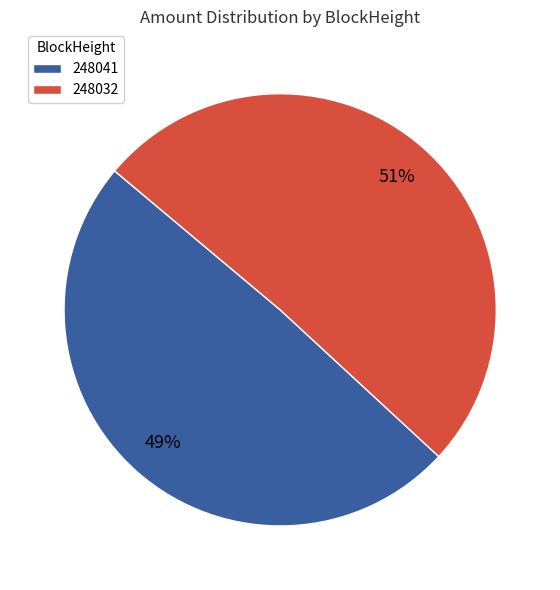

Rank the categories by value from highest to lowest.

248032, 248041